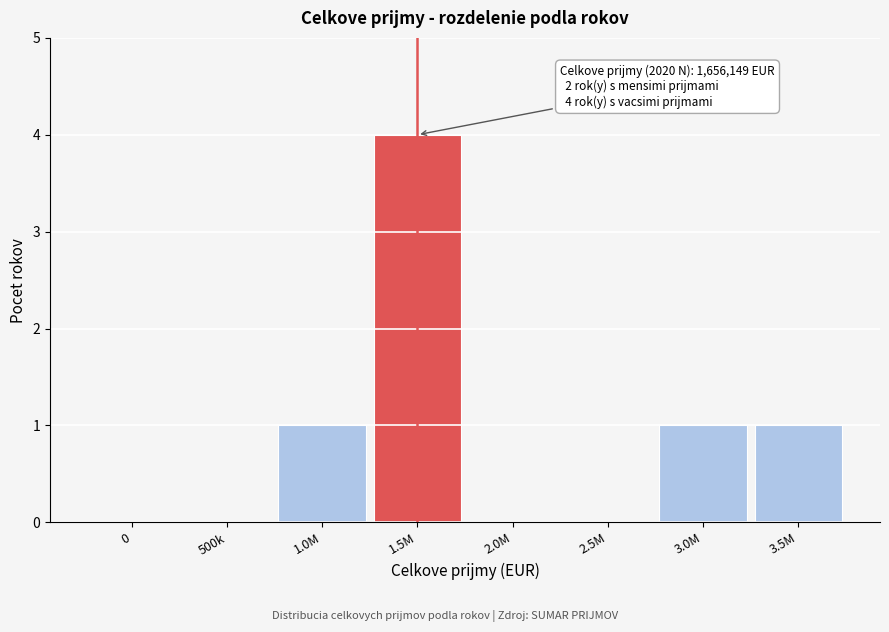

Reading right to left, extract all data points from this chart.

3.5M=1	3.0M=1	2.5M=0	2.0M=0	1.5M=4	1.0M=1	500k=0	0=0